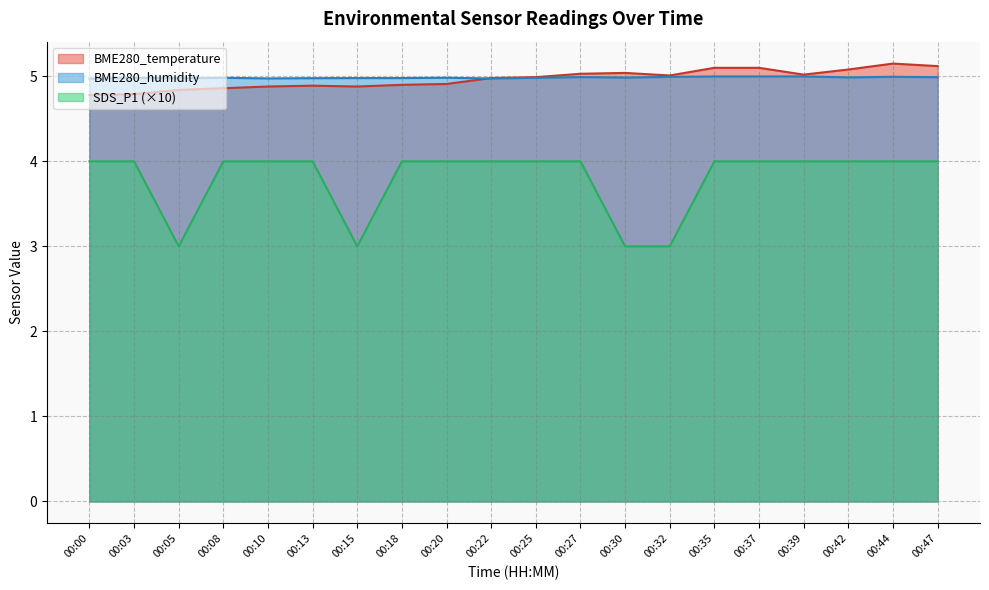

At which category does BME280_temperature reach its first local peak?

00:13